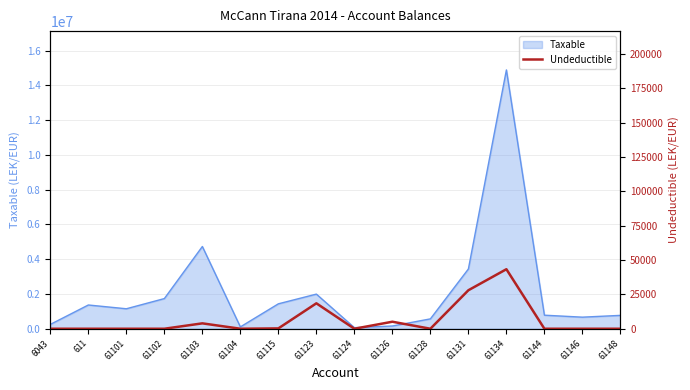

True or false: the data shows 18500 at 61123.

True